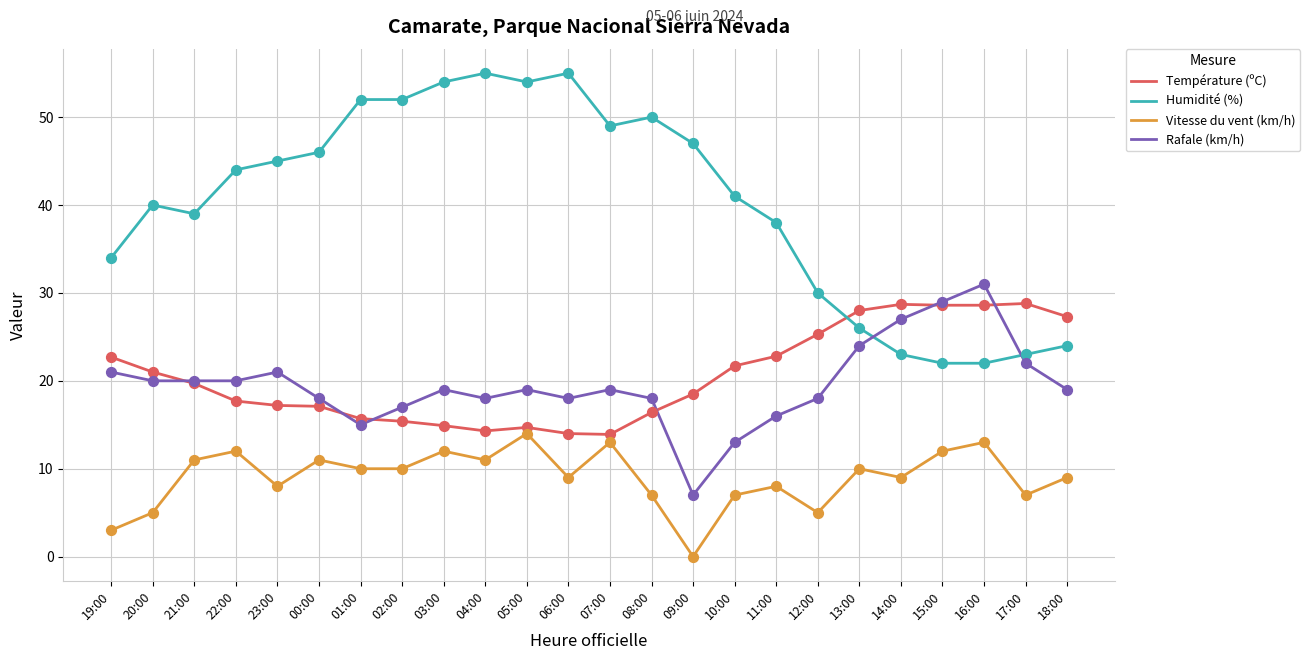

At how many categories does at least one series exceed 10?

24